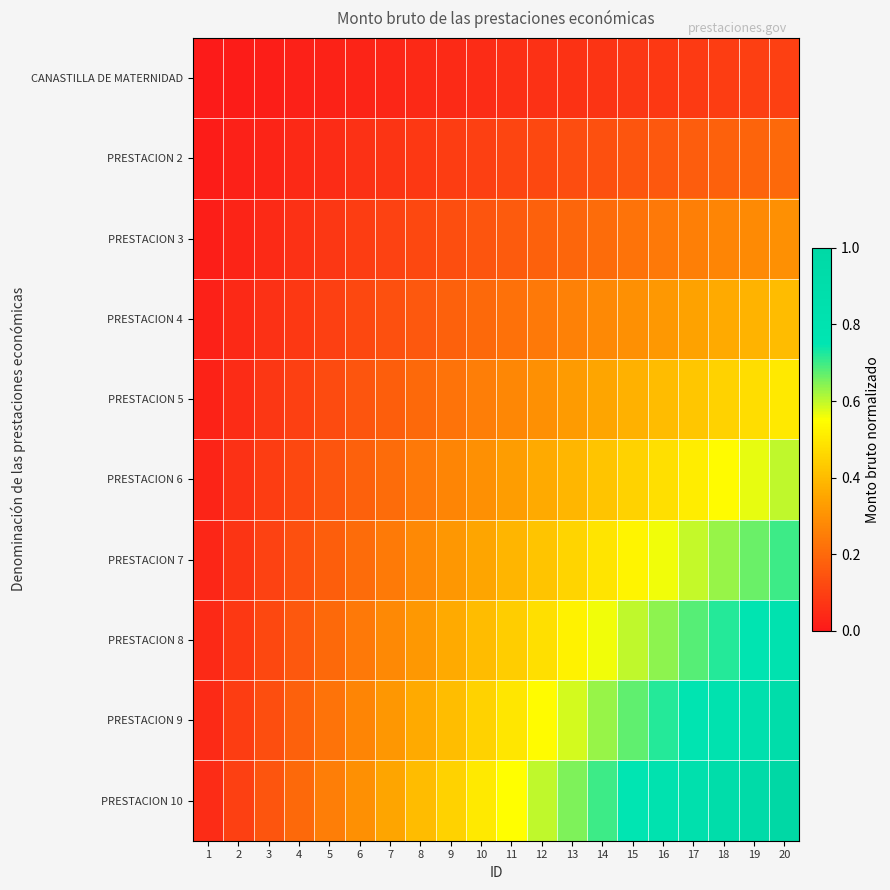

What is the spread (max minus min) of values at 6?

0.3